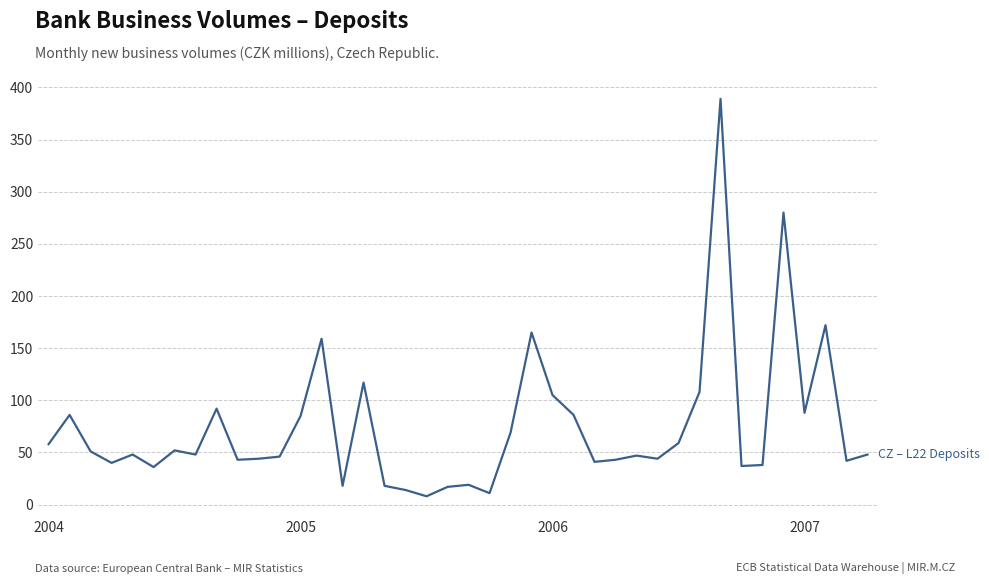

What is the greatest value displayed?

389